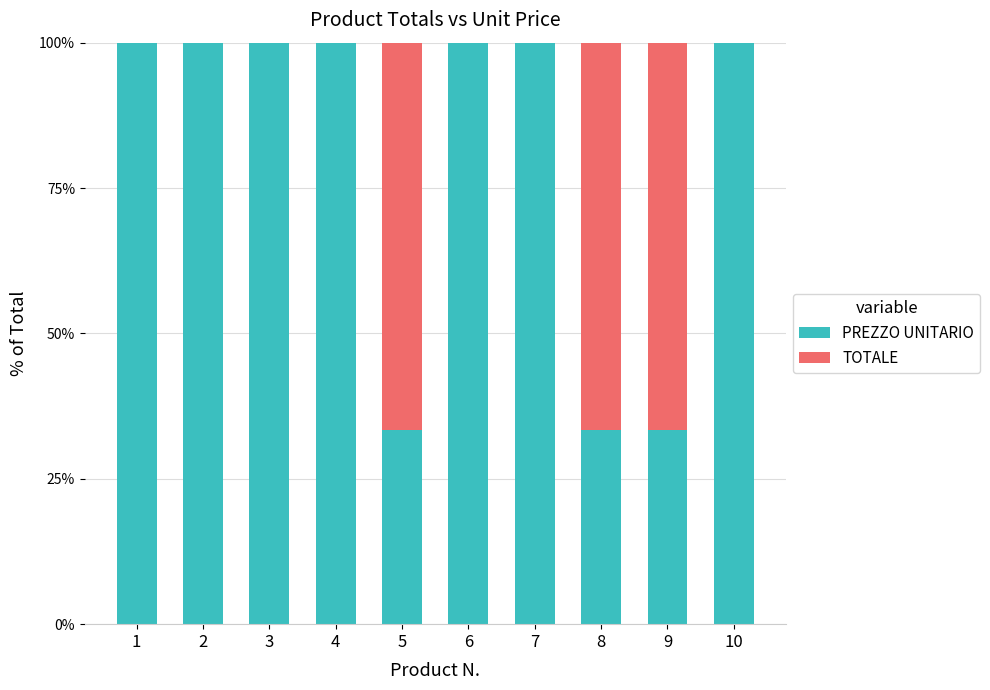

The PREZZO UNITARIO series shows 41.7 at 6. True or false?

False